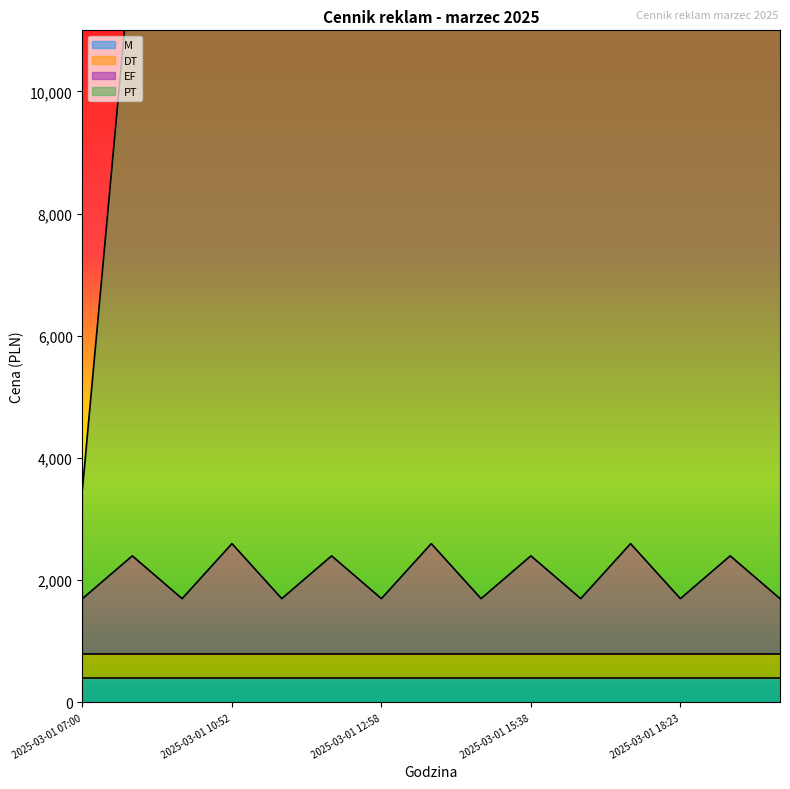

What is the maximum value for EF?

2600